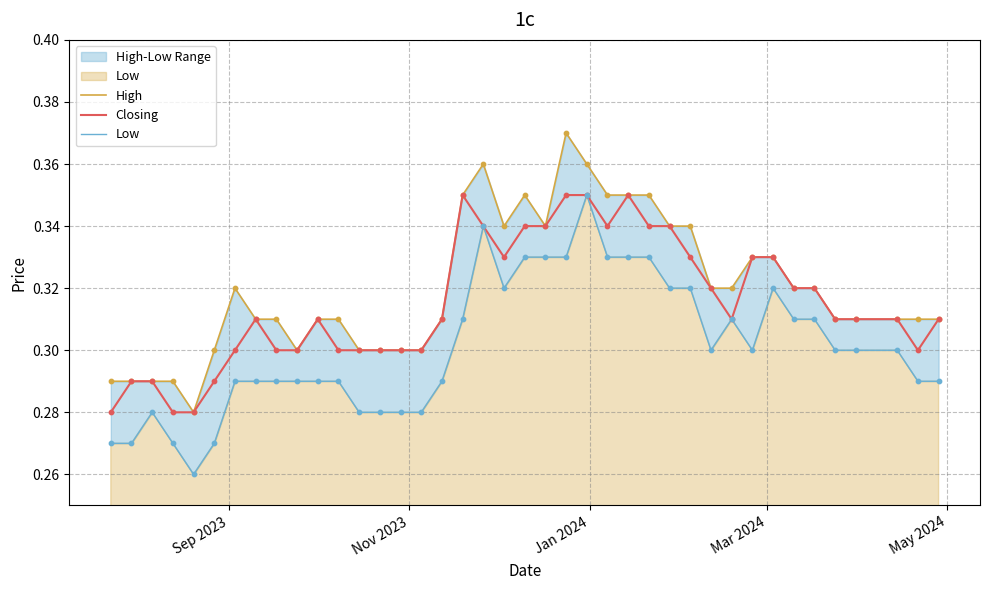

Which series contains the highest Y value?

High